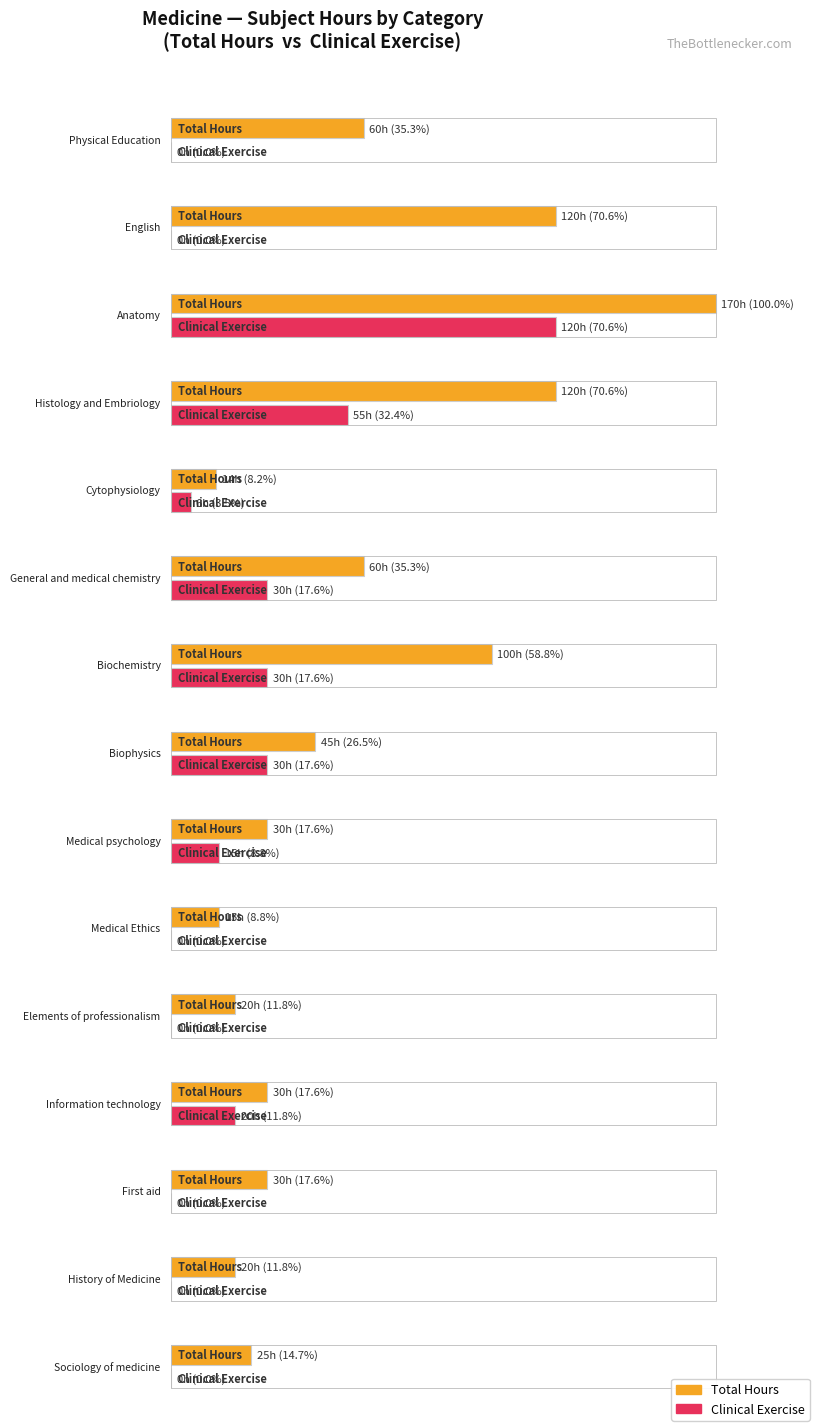

The Subject Exercise series shows 6 at Biochemistry. True or false?

False